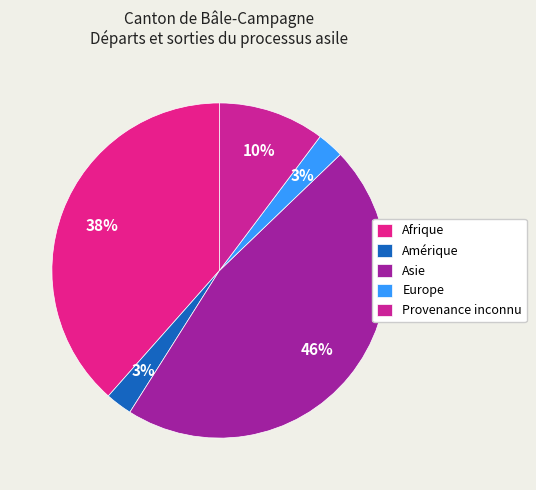

How many segments does this pie chart have?

5